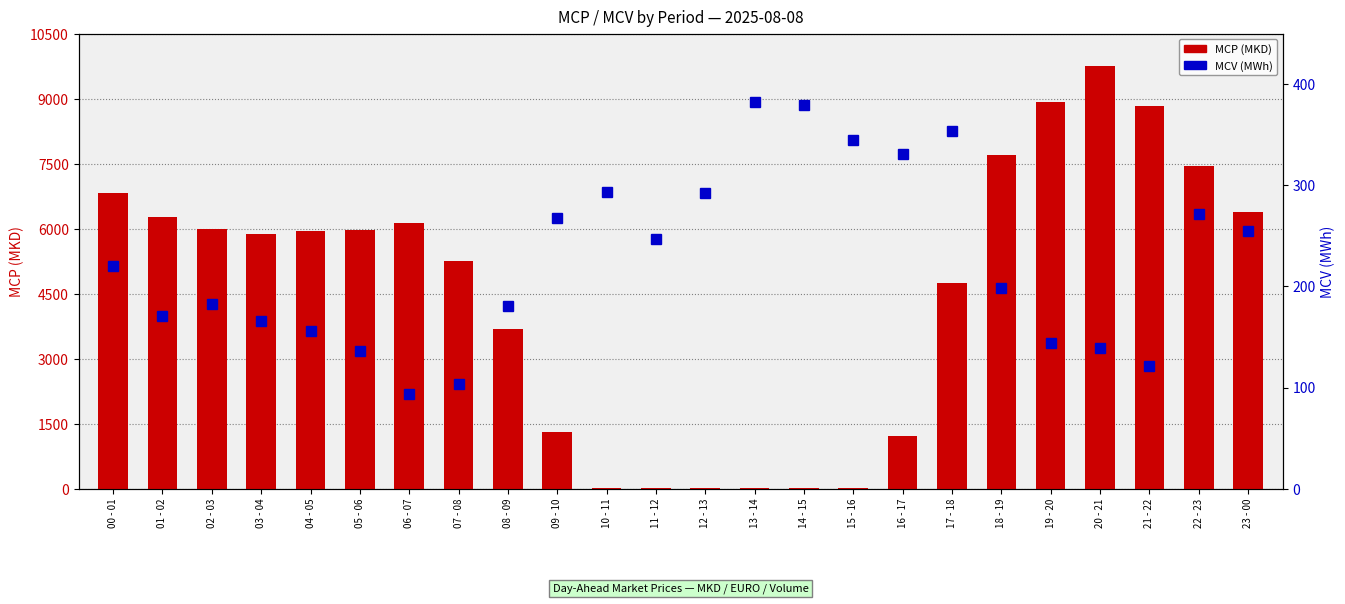

What is the total value across all series at 05 - 06?

6105.5